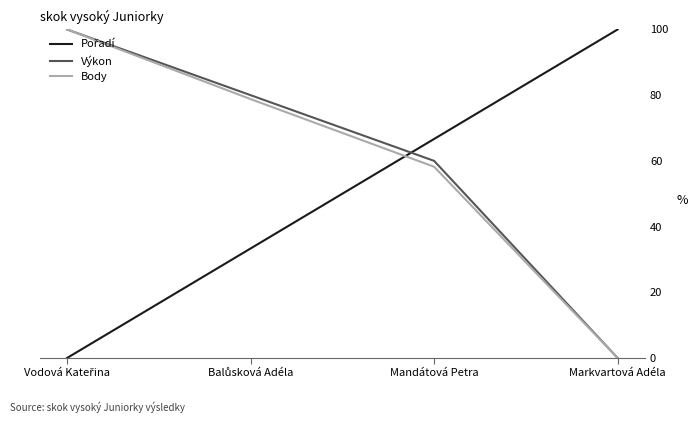

What is the spread (max minus min) of values at Markvartová Adéla?

100.0